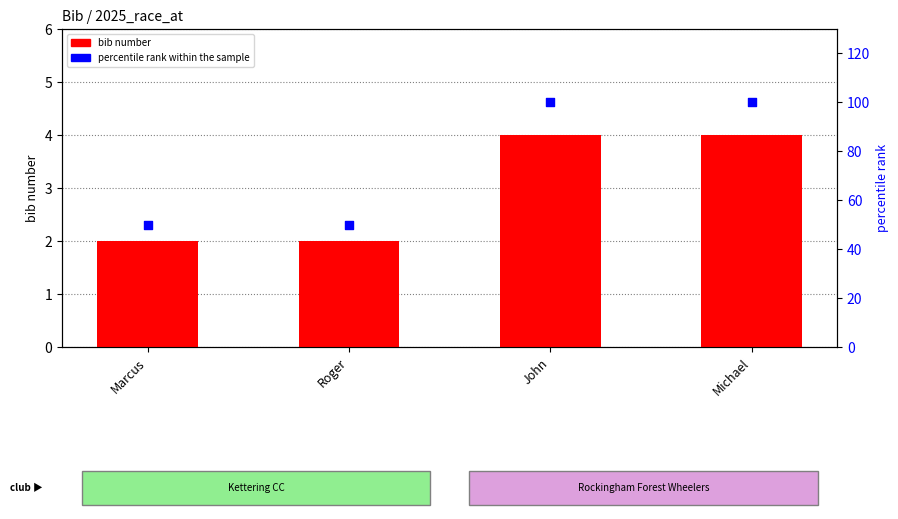

What are all the series names shown in the legend?

bib number, percentile rank within the sample